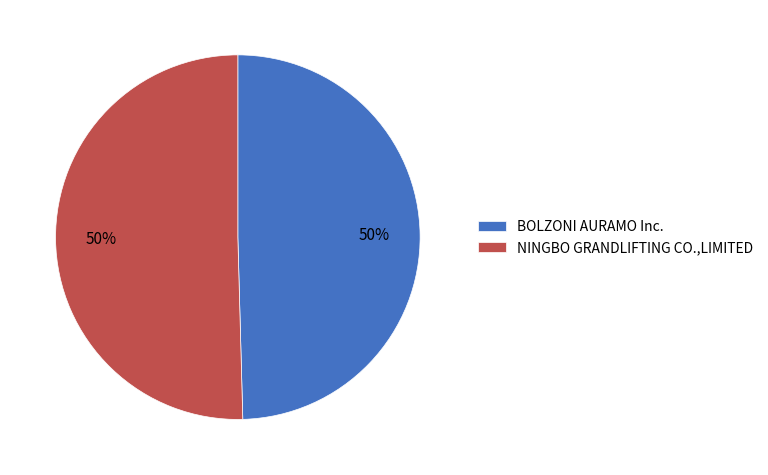

Is the sum of NINGBO GRANDLIFTING CO.,LIMITED and BOLZONI AURAMO Inc. greater than half?

Yes